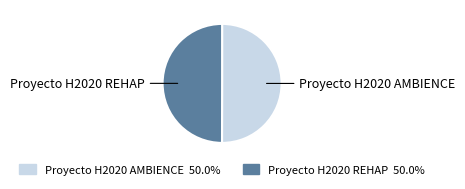

Approximately how many times larger is the value at Proyecto H2020 REHAP 50.0% compared to Proyecto H2020 AMBIENCE 50.0%?

1.0